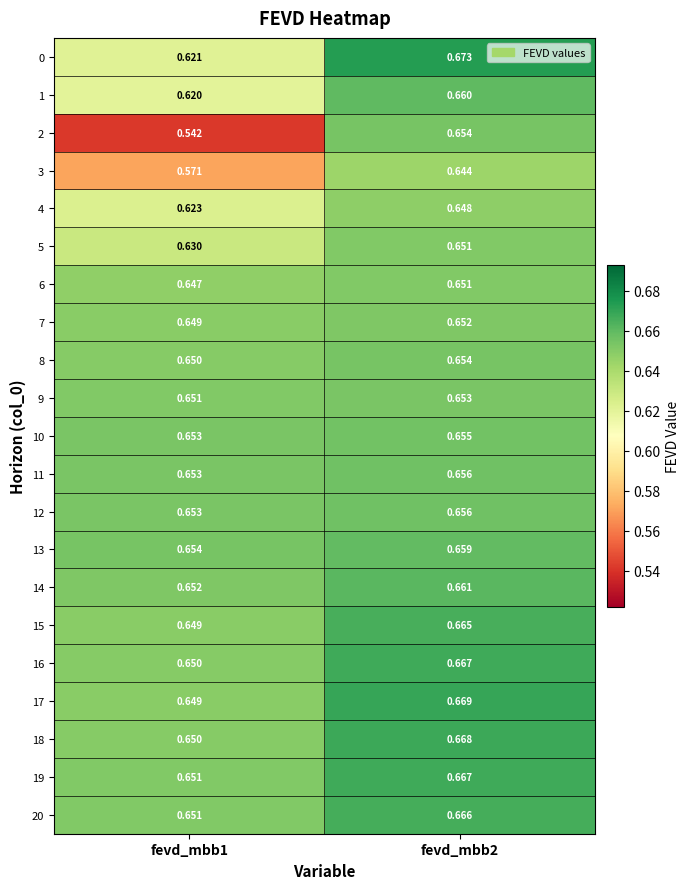

How many distinct data groups are displayed?

21